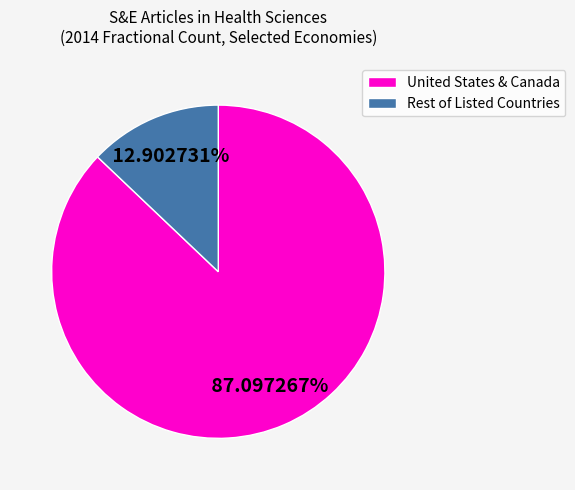

Which category has the smallest portion of the pie?

Rest of Listed Countries